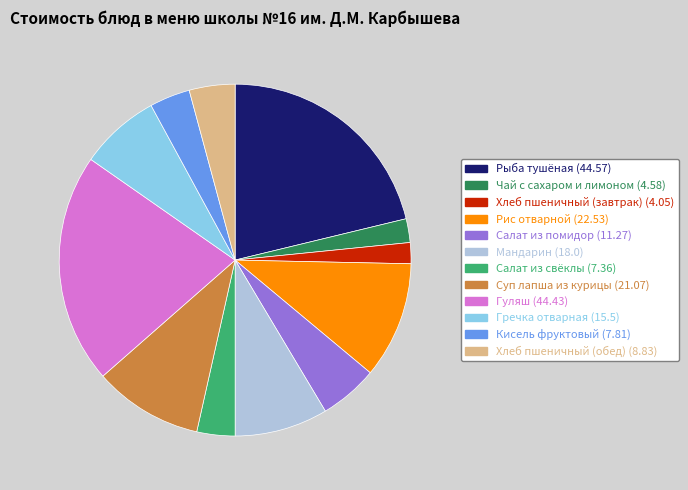

Combined, do Рис отварной (22.53) and Гречка отварная (15.5) account for over 50%?

No